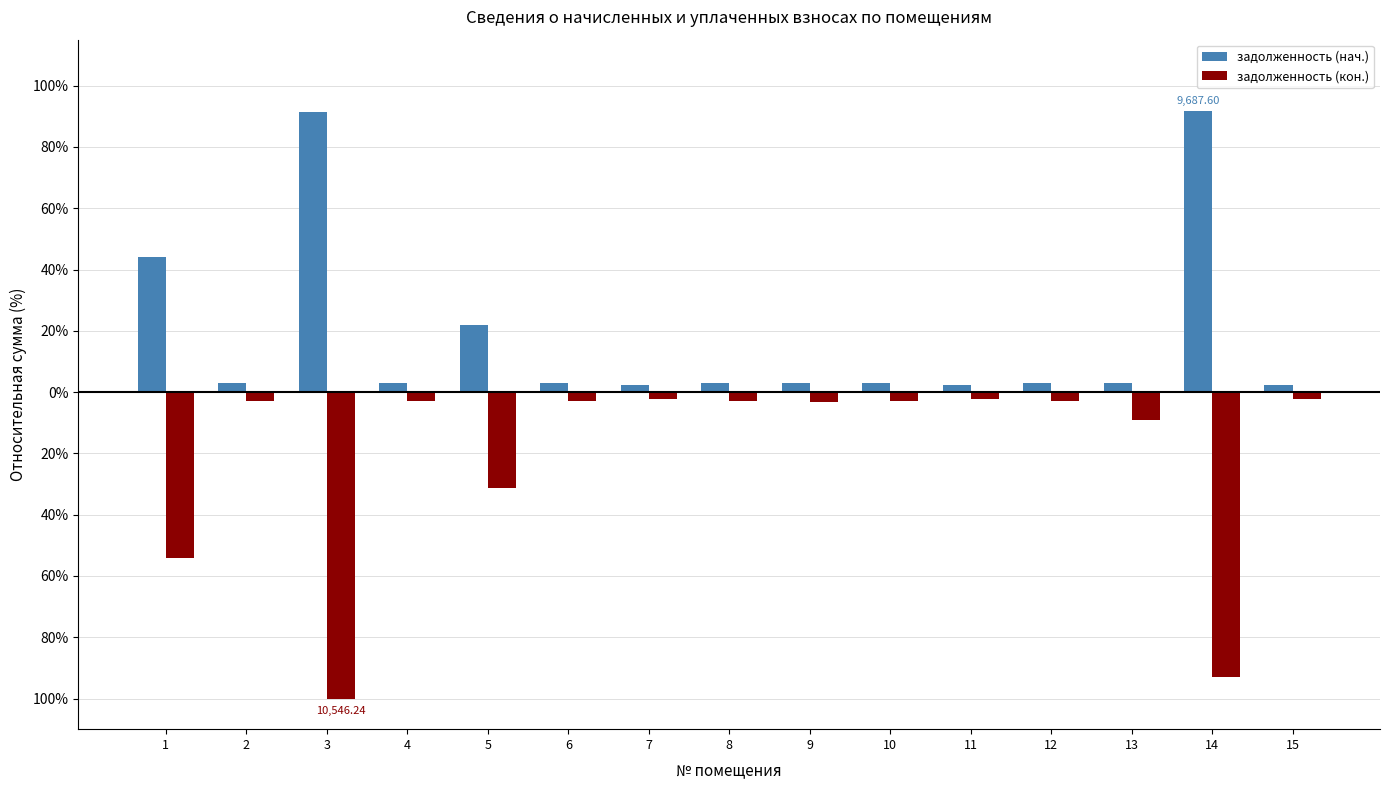

What are all the series names shown in the legend?

задолженность (нач.), задолженность (кон.)